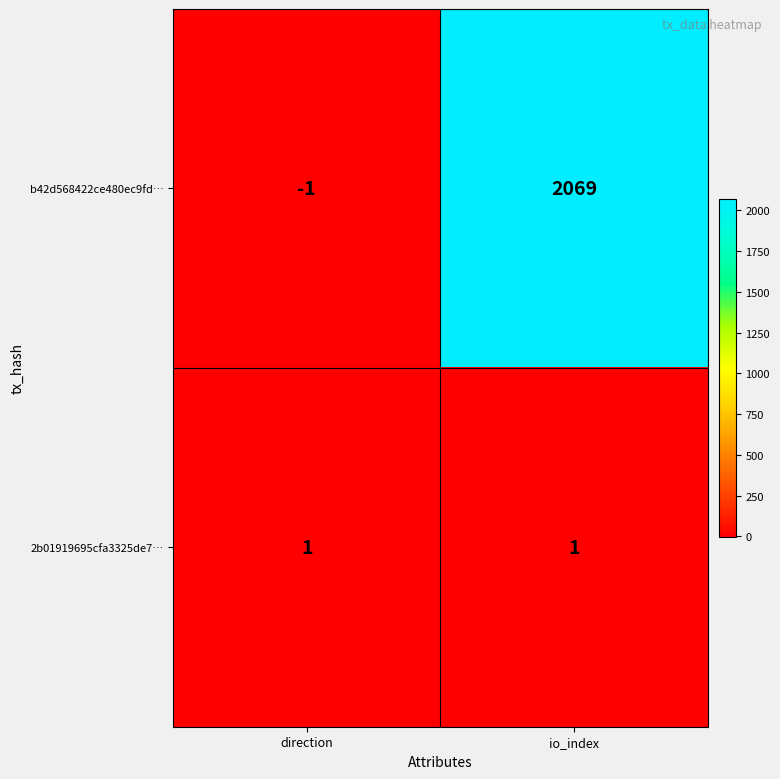

The b42d568422ce480ec9fd… series shows -1 at direction. True or false?

True